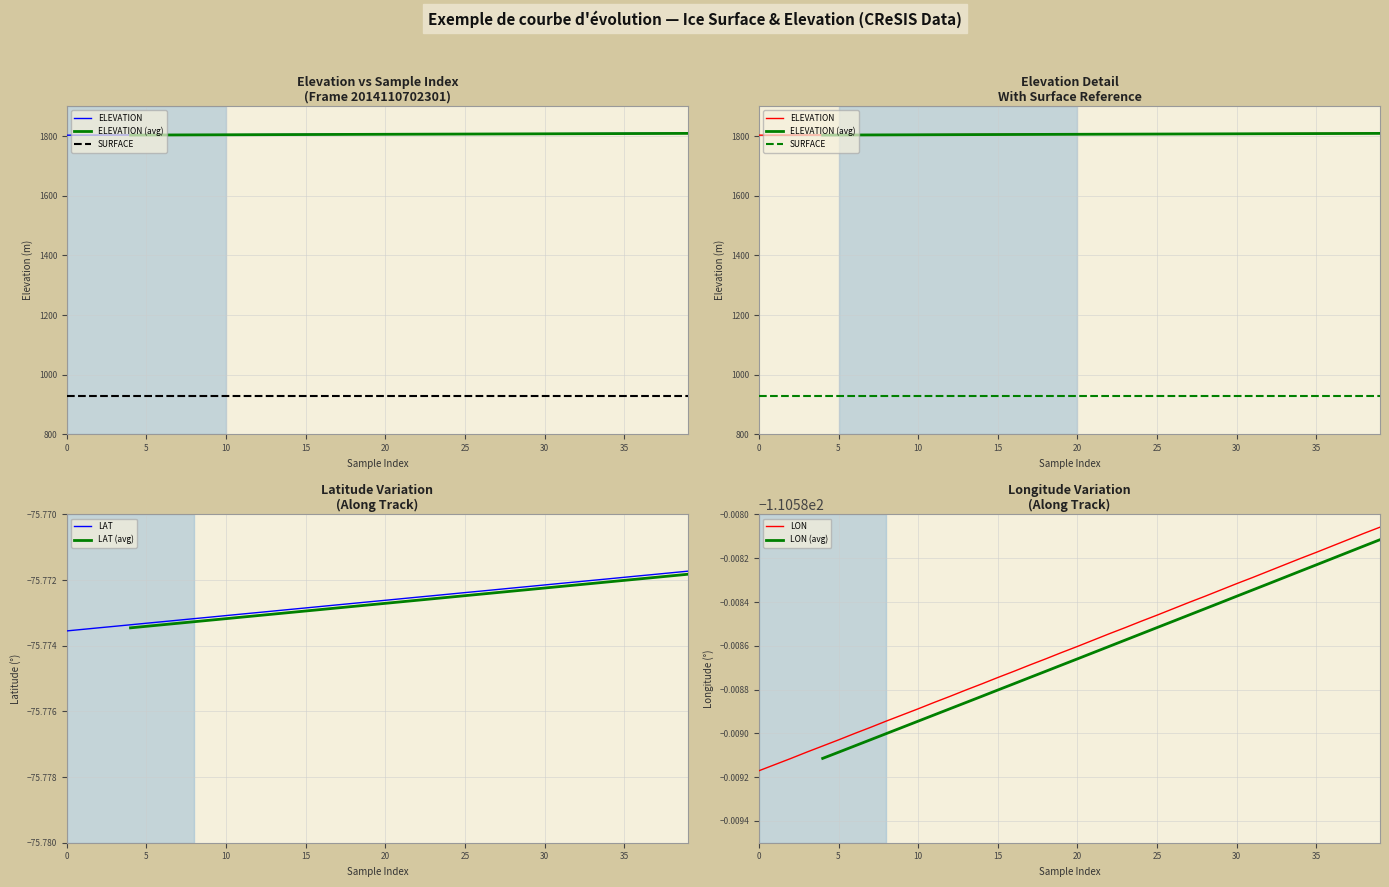

List the series in order of their peak value, lowest first.

LON, LAT, ELEVATION